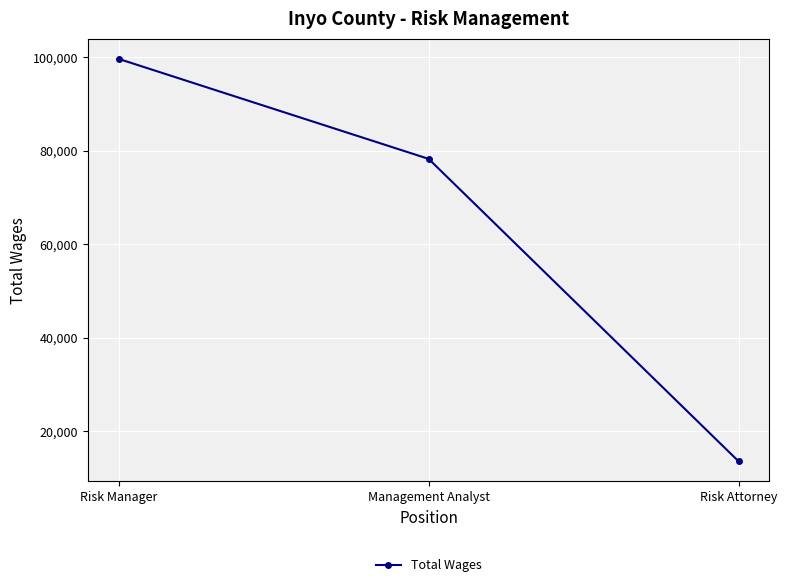

What is the change in value from Risk Manager to Management Analyst?

-21367